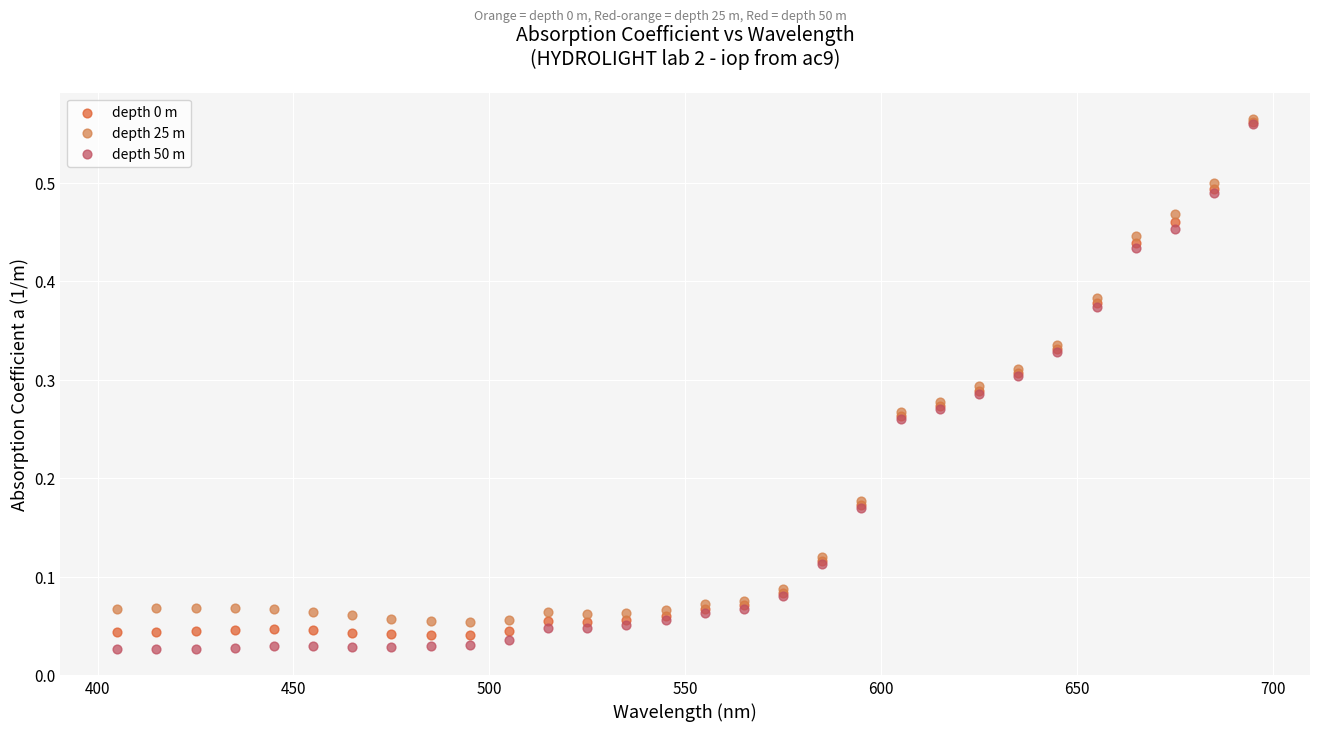

Which series has the largest Y range (max minus min)?

depth 50 m